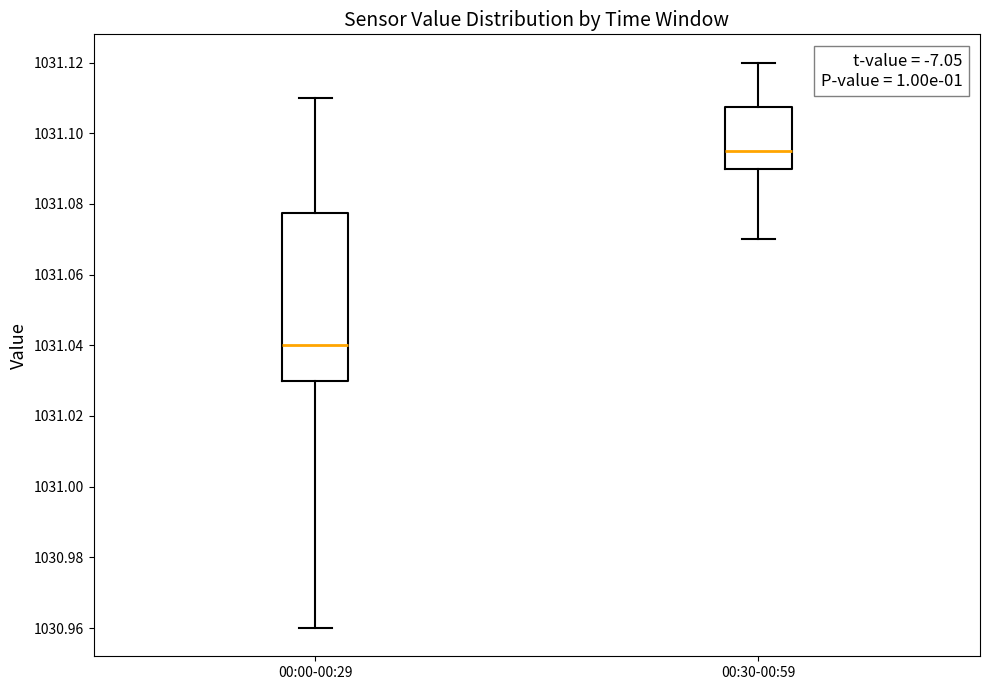

Which box has the lowest median line?

00:00-00:29